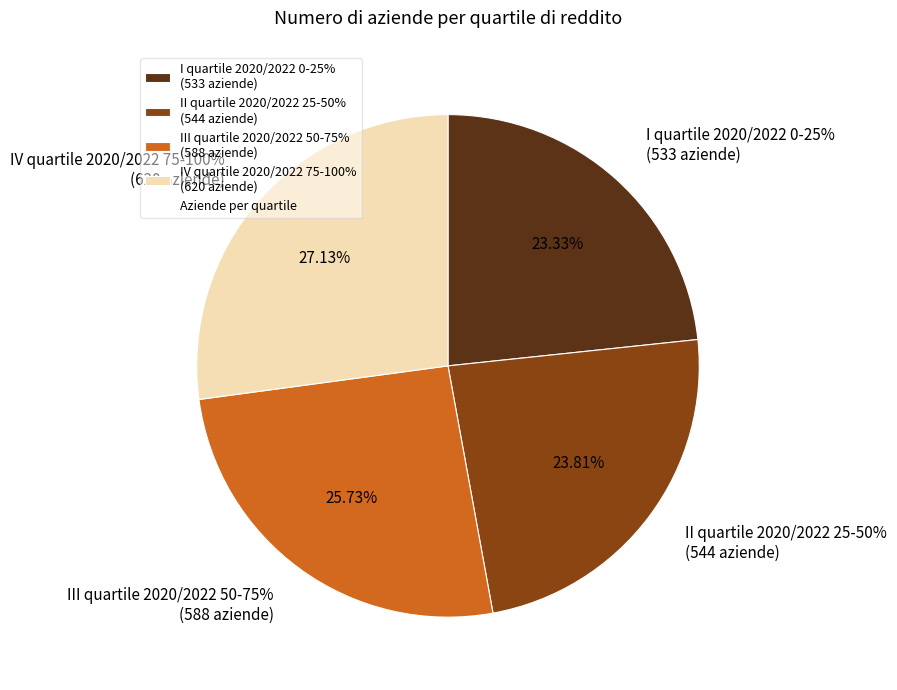

To the nearest percent, what is the difference between the largest and smallest slice percentages?

4%